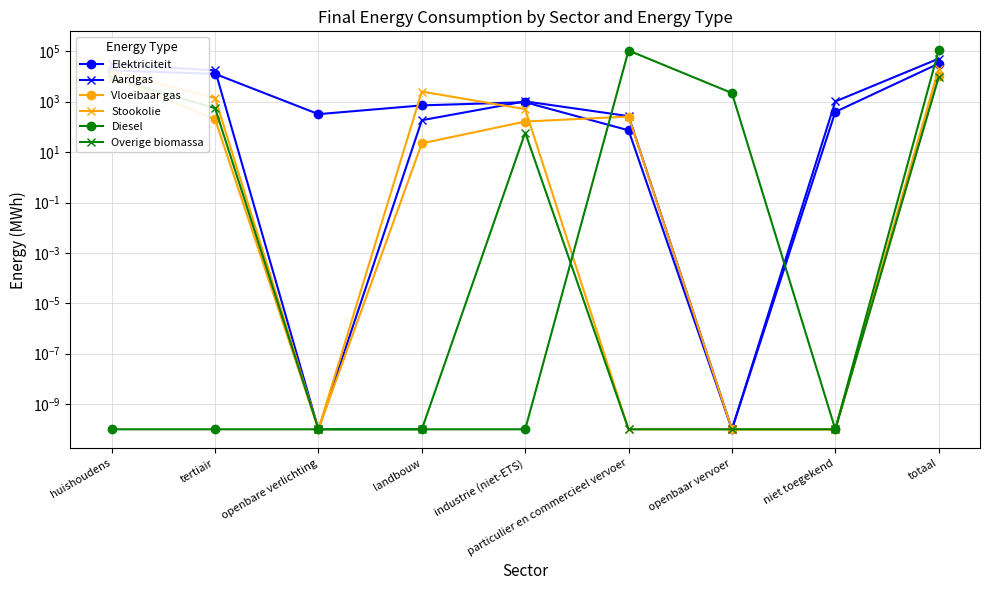

After their last crossing, which series has the higher values: Vloeibaar gas or Overige biomassa?

Overige biomassa